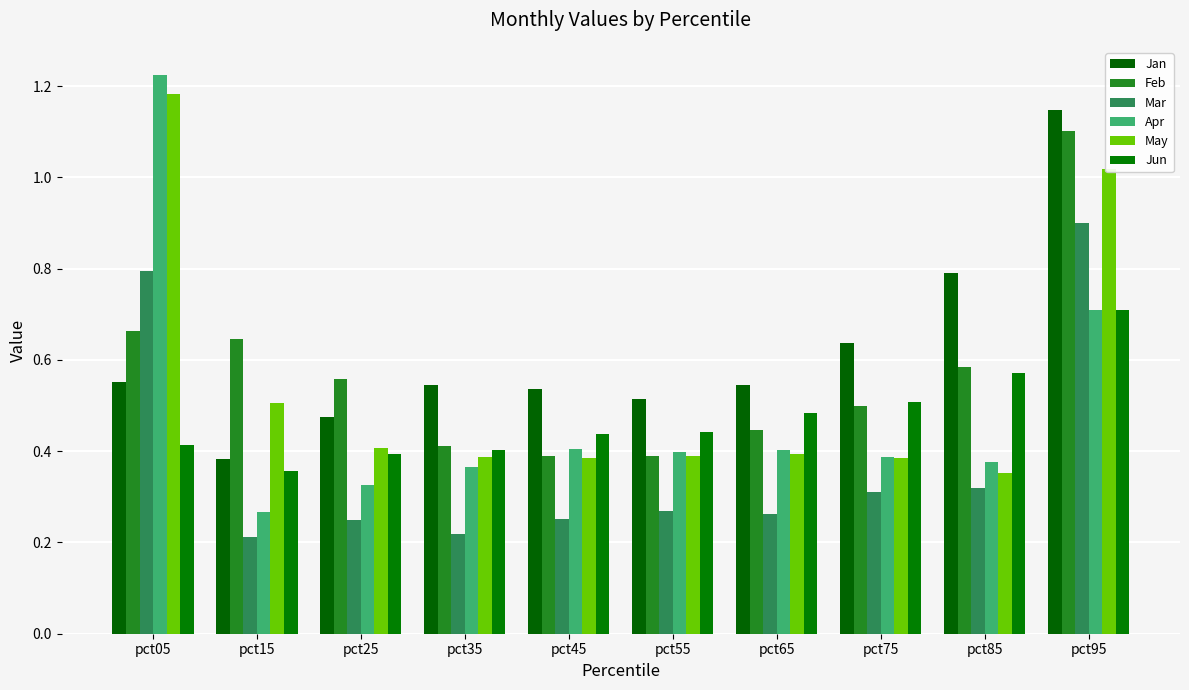

What is the difference between the May values at pct15 and pct35?

0.1